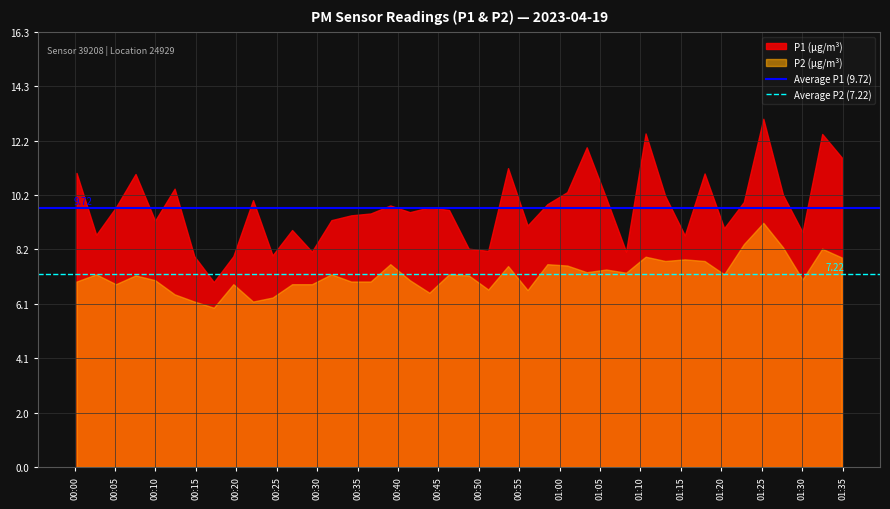

What is the greatest value displayed?

13.1